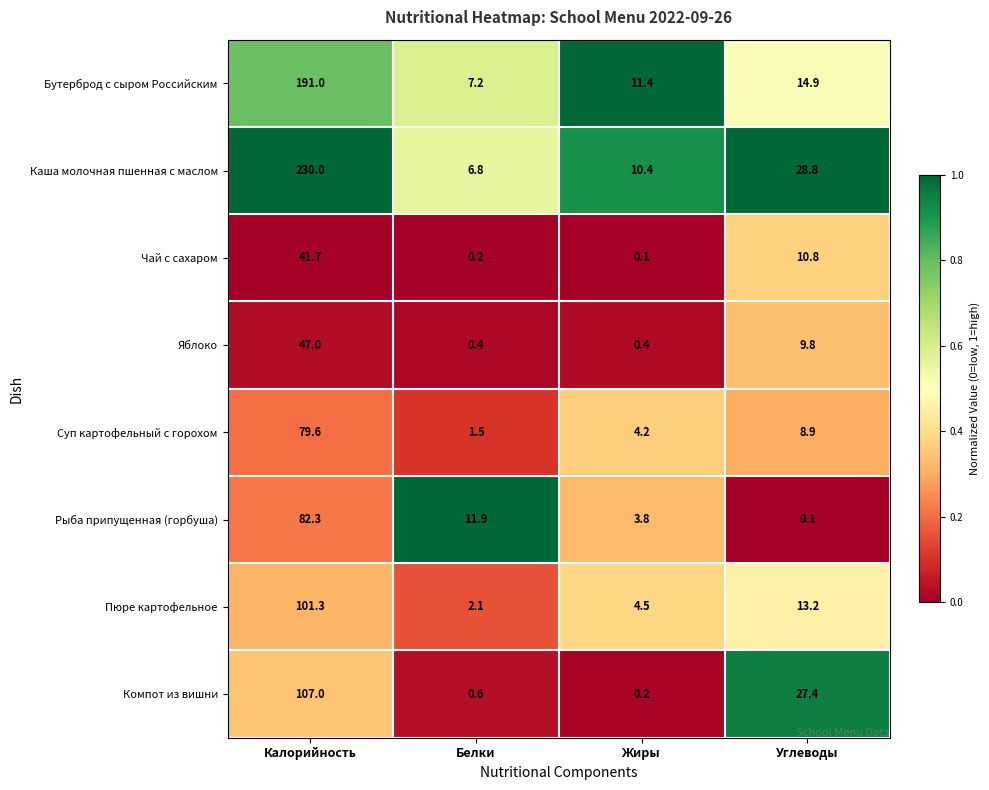

Is it true that Чай с сахаром equals 25.2 at Калорийность?

False